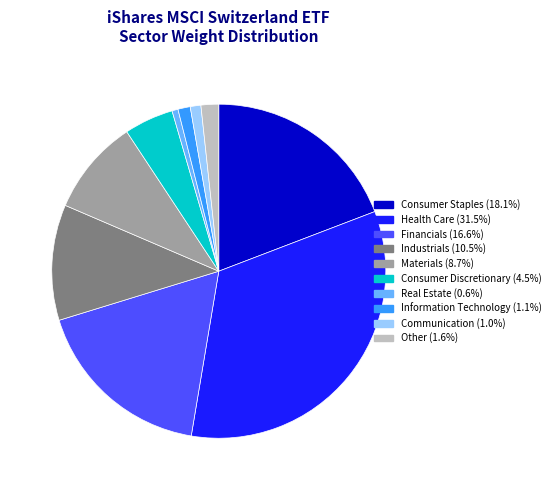

Which slice is the largest?

Health Care